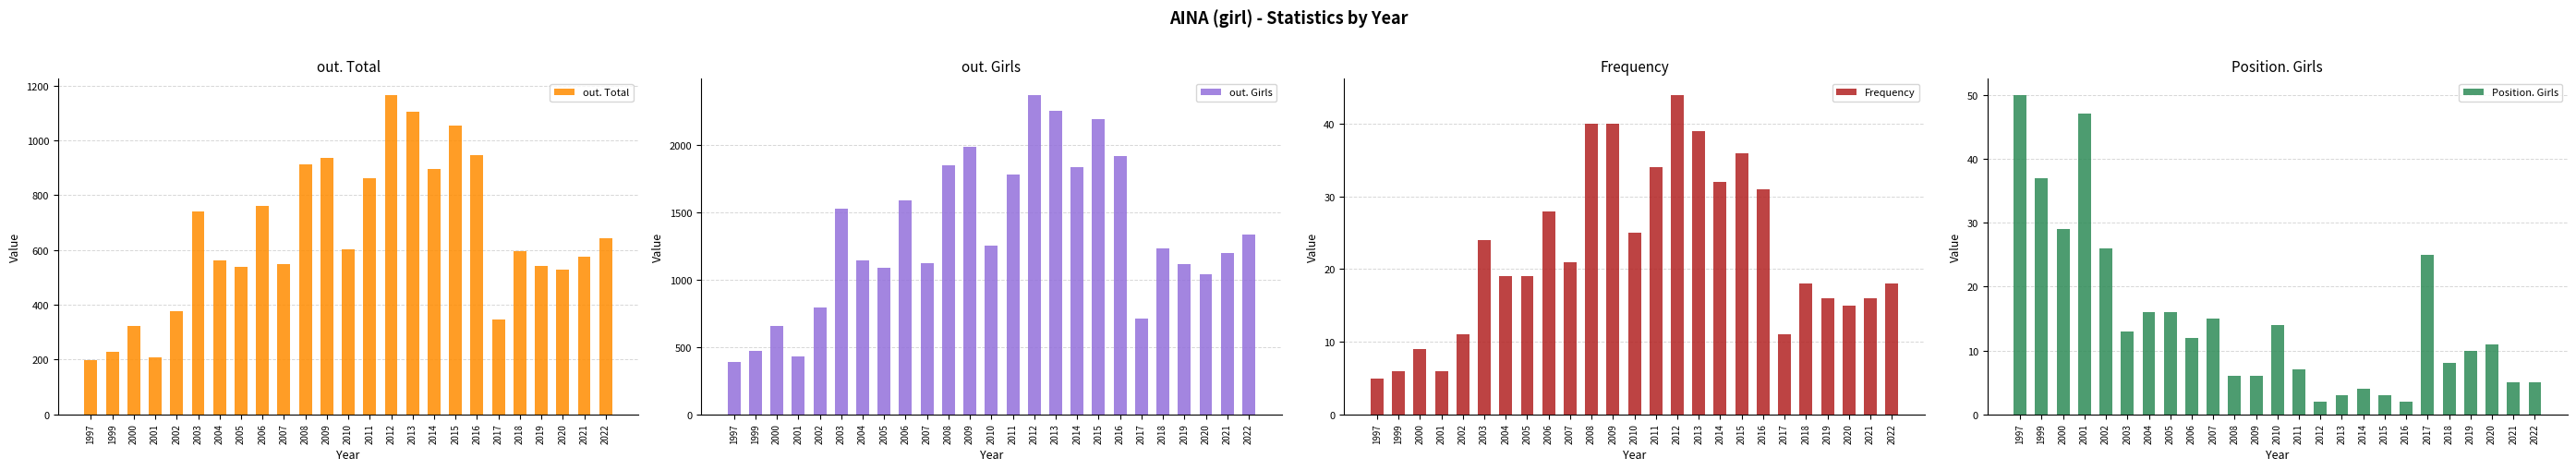

Count the number of data series in this chart.

4